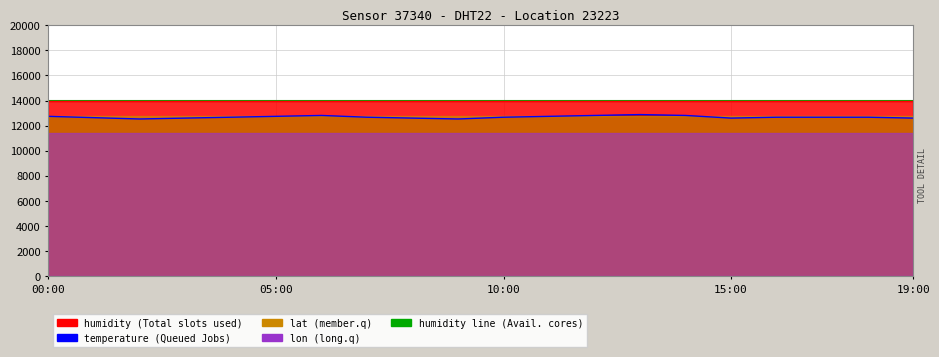

True or false: temperature line and humidity line cross at least once.

False